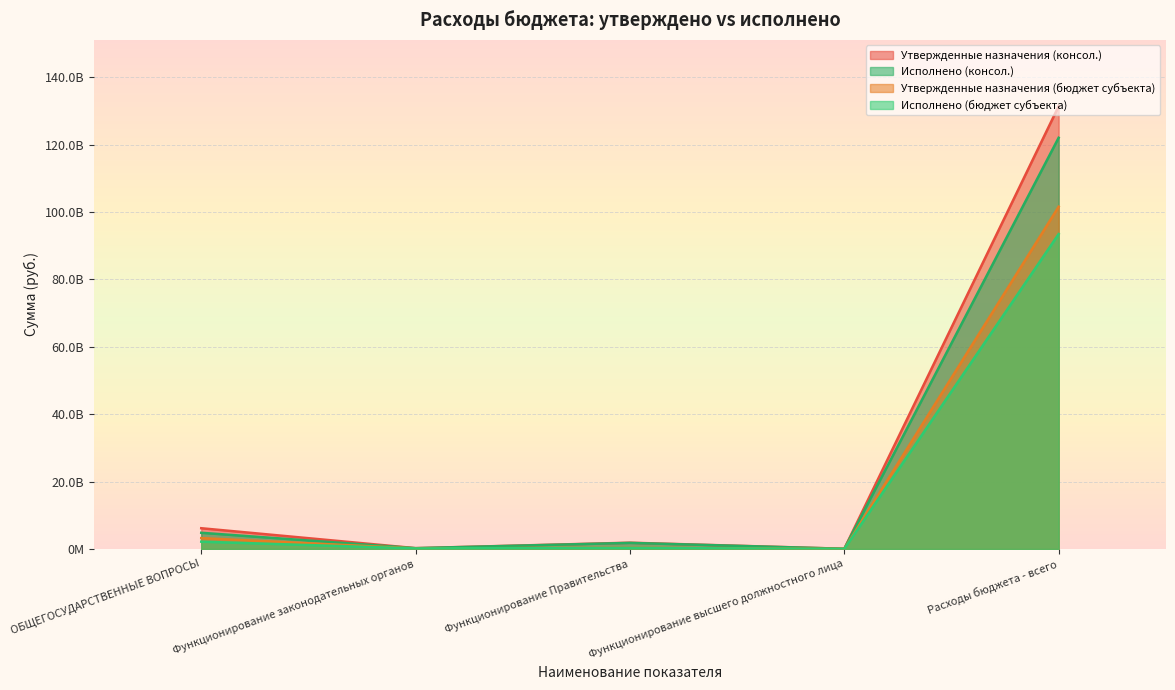

How many interior local valleys does the Исполнено (консол.) series have?

2